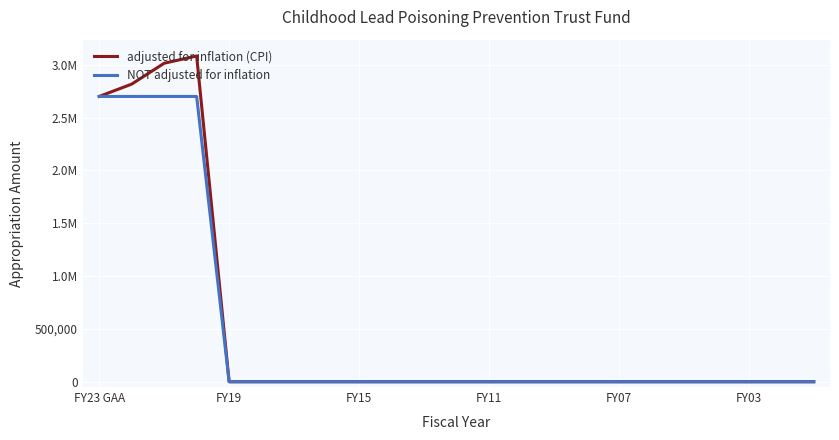

Does the chart display data point markers on the line(s)?

No